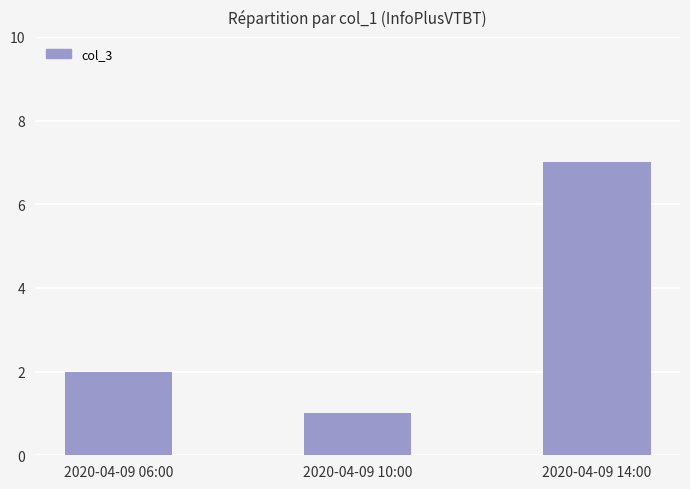

What is the ratio of the value at 2020-04-09 14:00 to the value at 2020-04-09 10:00?

7.0